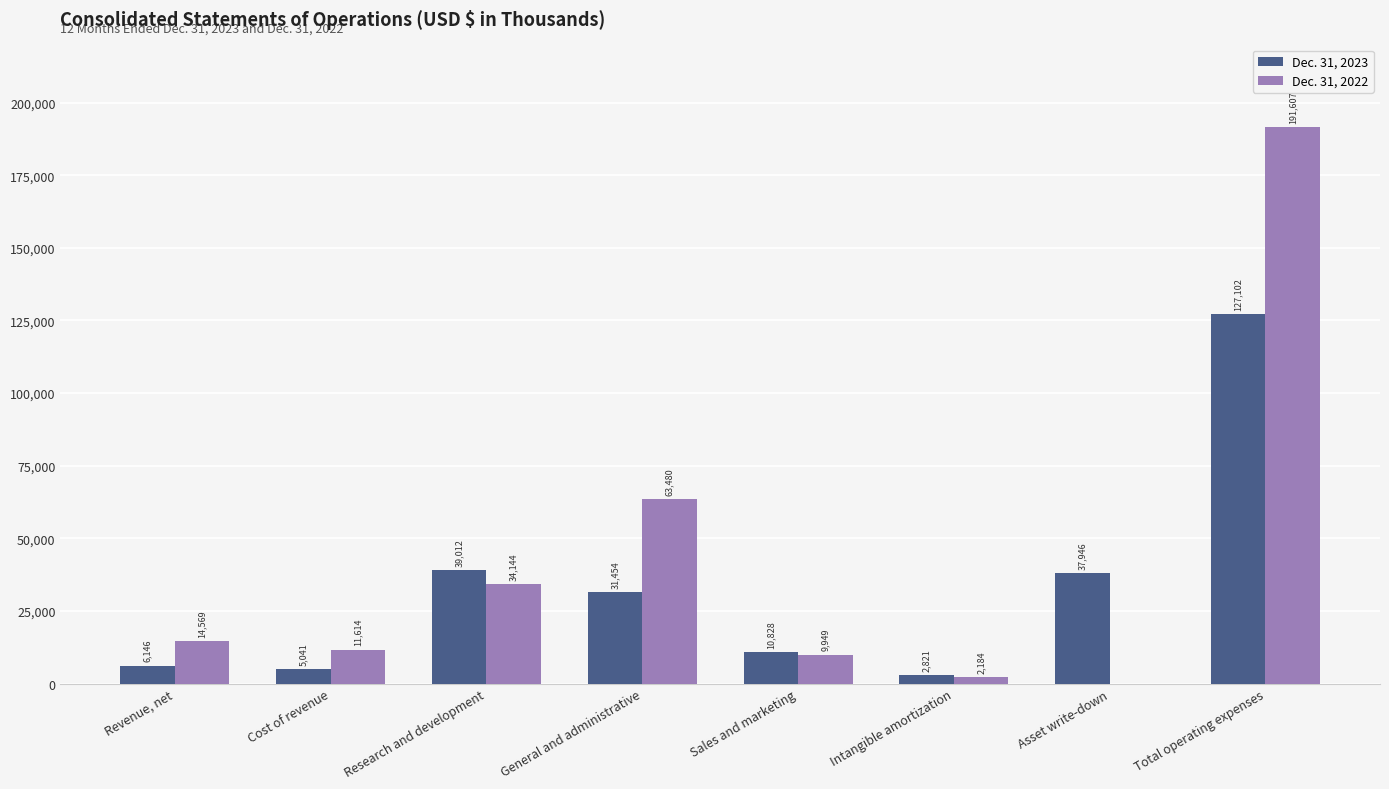

Is it true that Dec. 31, 2022 equals -76774 at Asset write-down?

False